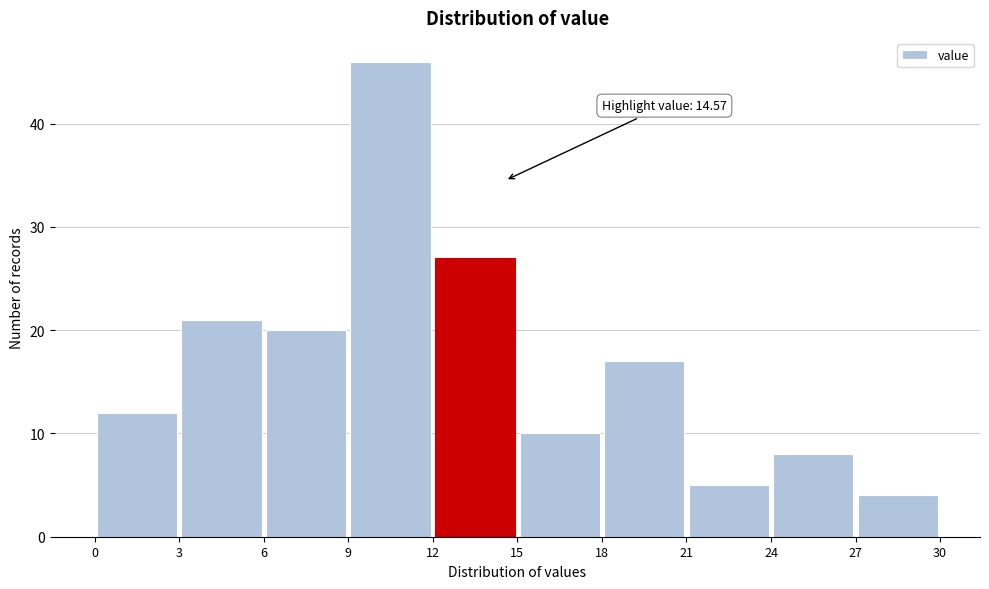

Which range on the x-axis has the tallest bar?

9 to 12